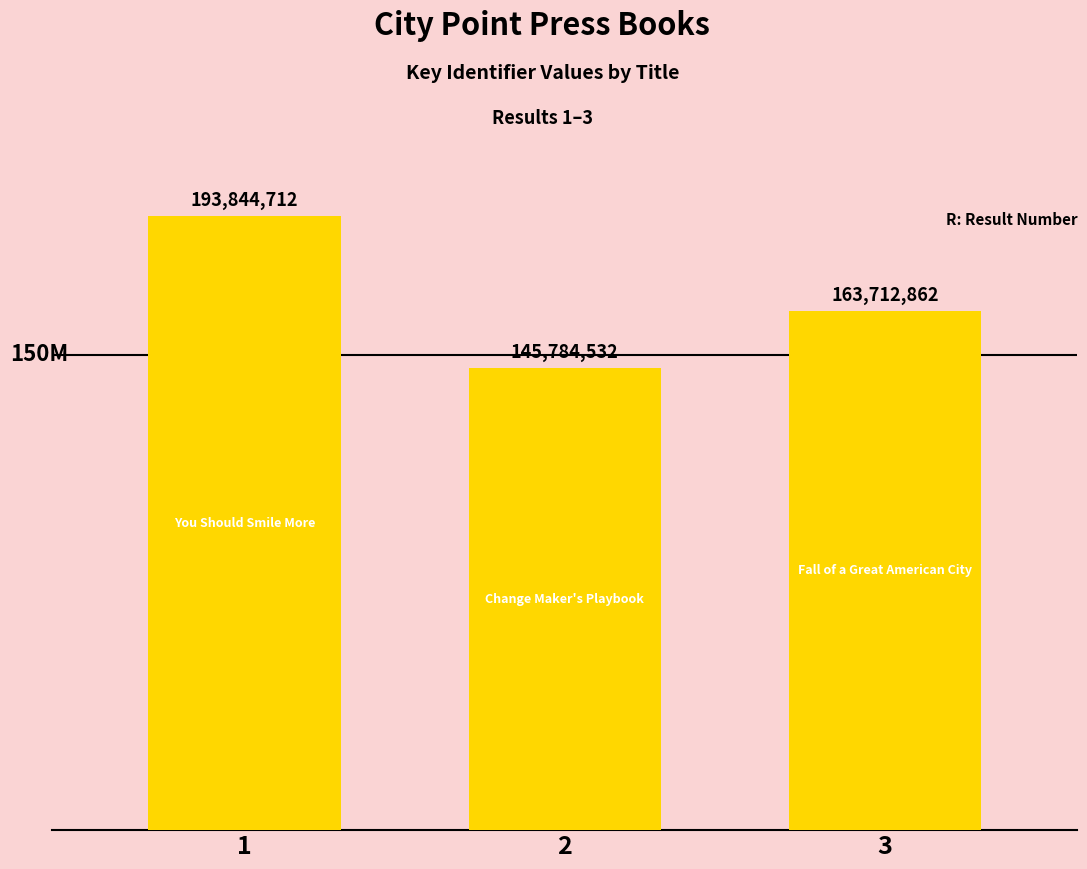

What is the difference between the maximum and minimum values?

48060180